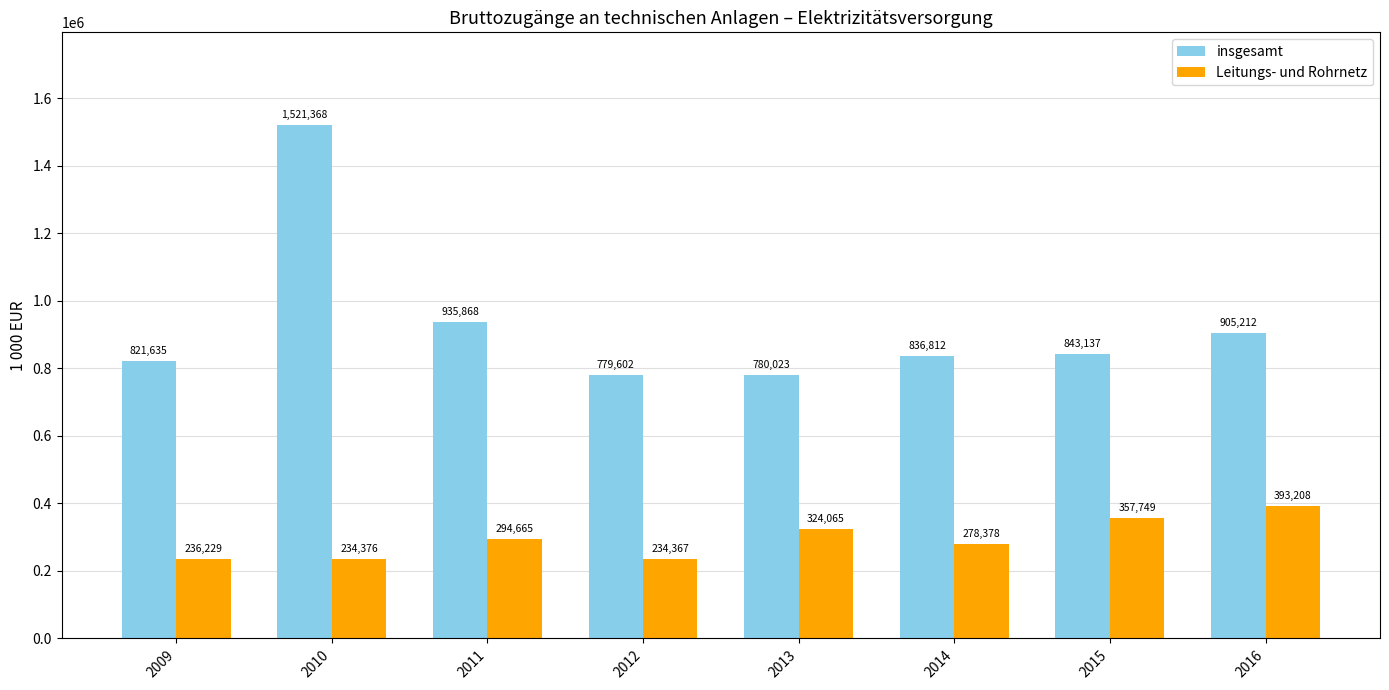

How many groups of bars are there?

8